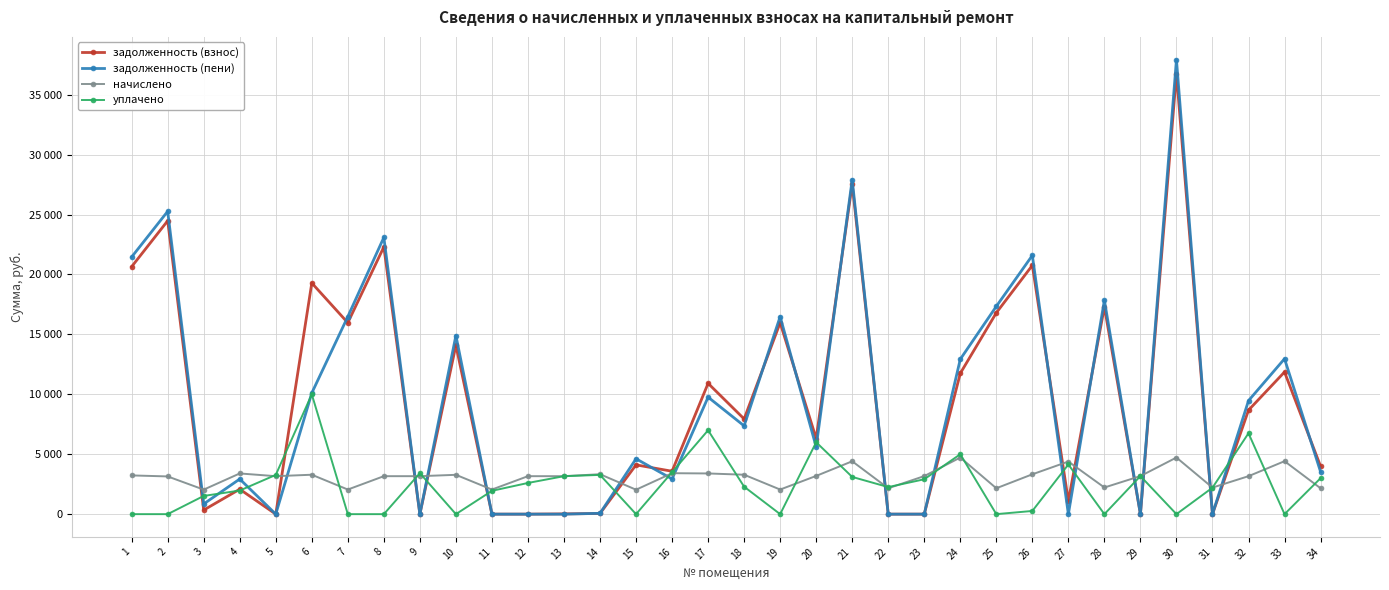

What are all the series names shown in the legend?

задолженность (взнос), задолженность (пени), начислено, уплачено